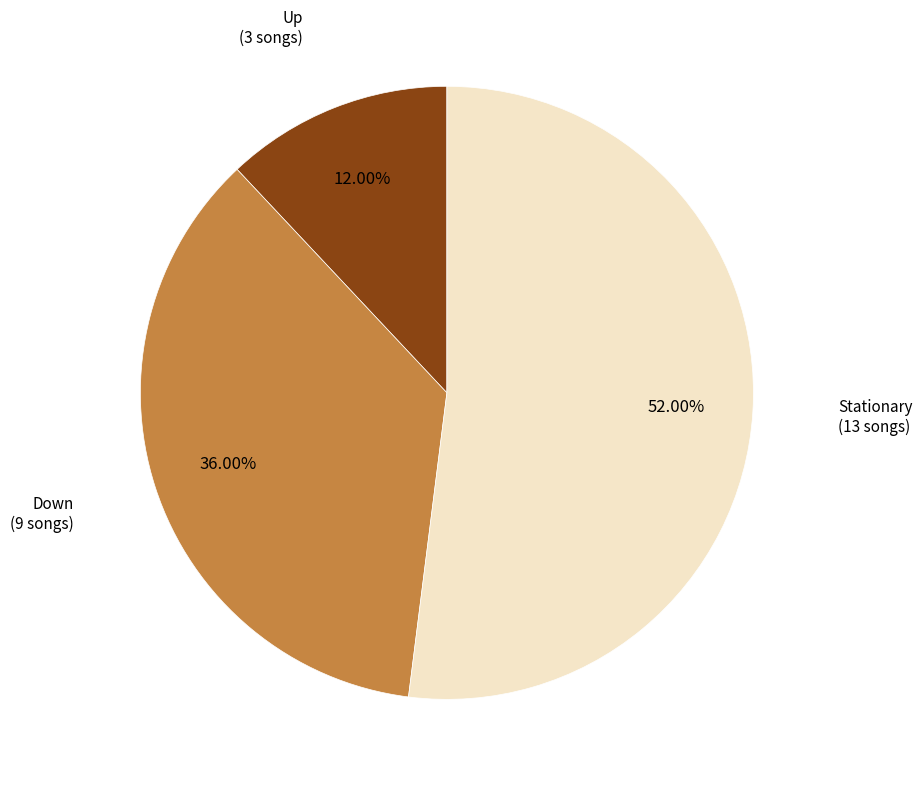

Is there any slice that represents more than half of the pie?

Yes